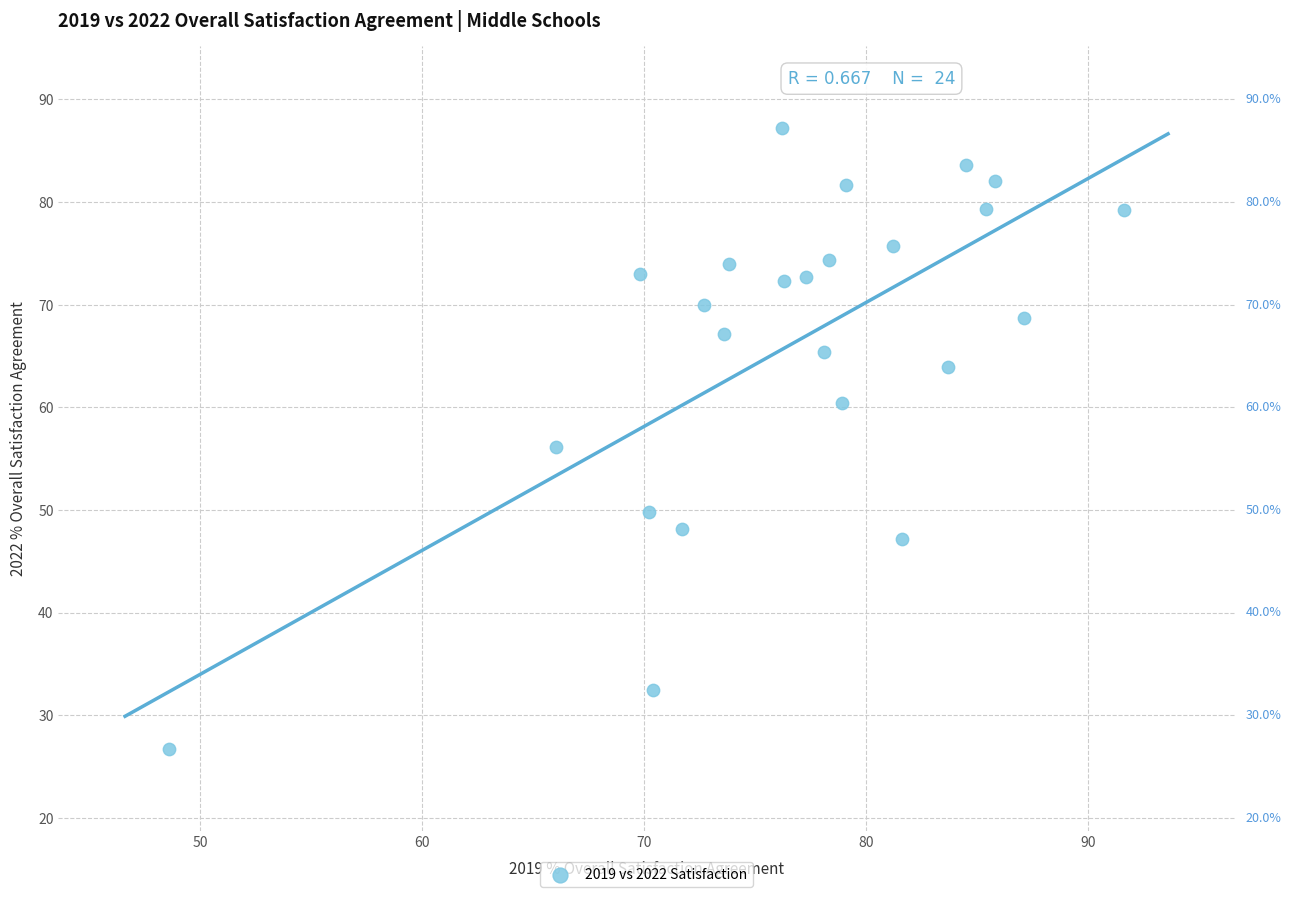

What is the range of X values (max minus min)?

43.0